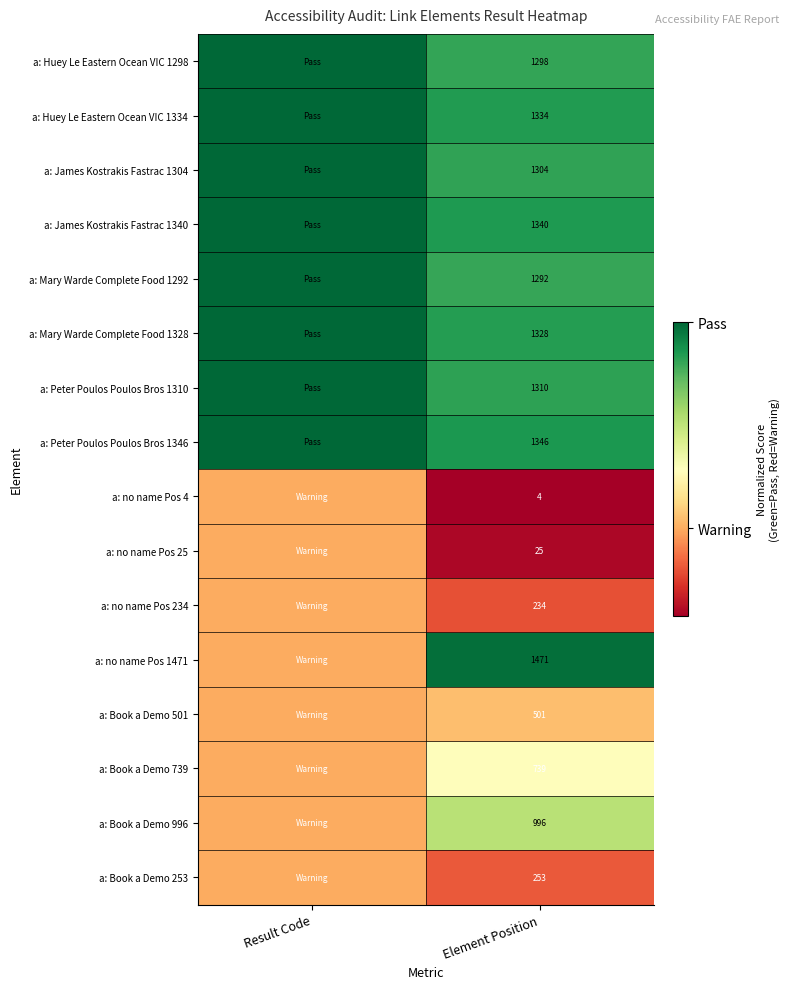

Is the value of a: Mary Warde Complete Food 1328 at Element Position greater than the value of a: James Kostrakis Fastrac 1304 at Element Position?

Yes